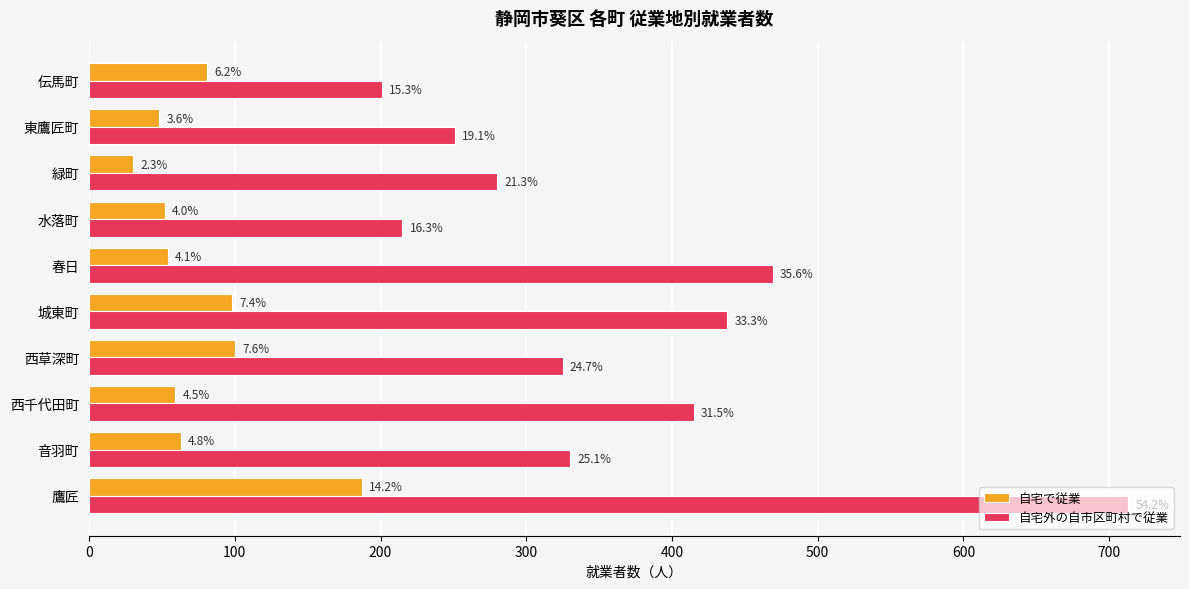

What are all the series names shown in the legend?

自宅で従業, 自宅外の自市区町村で従業